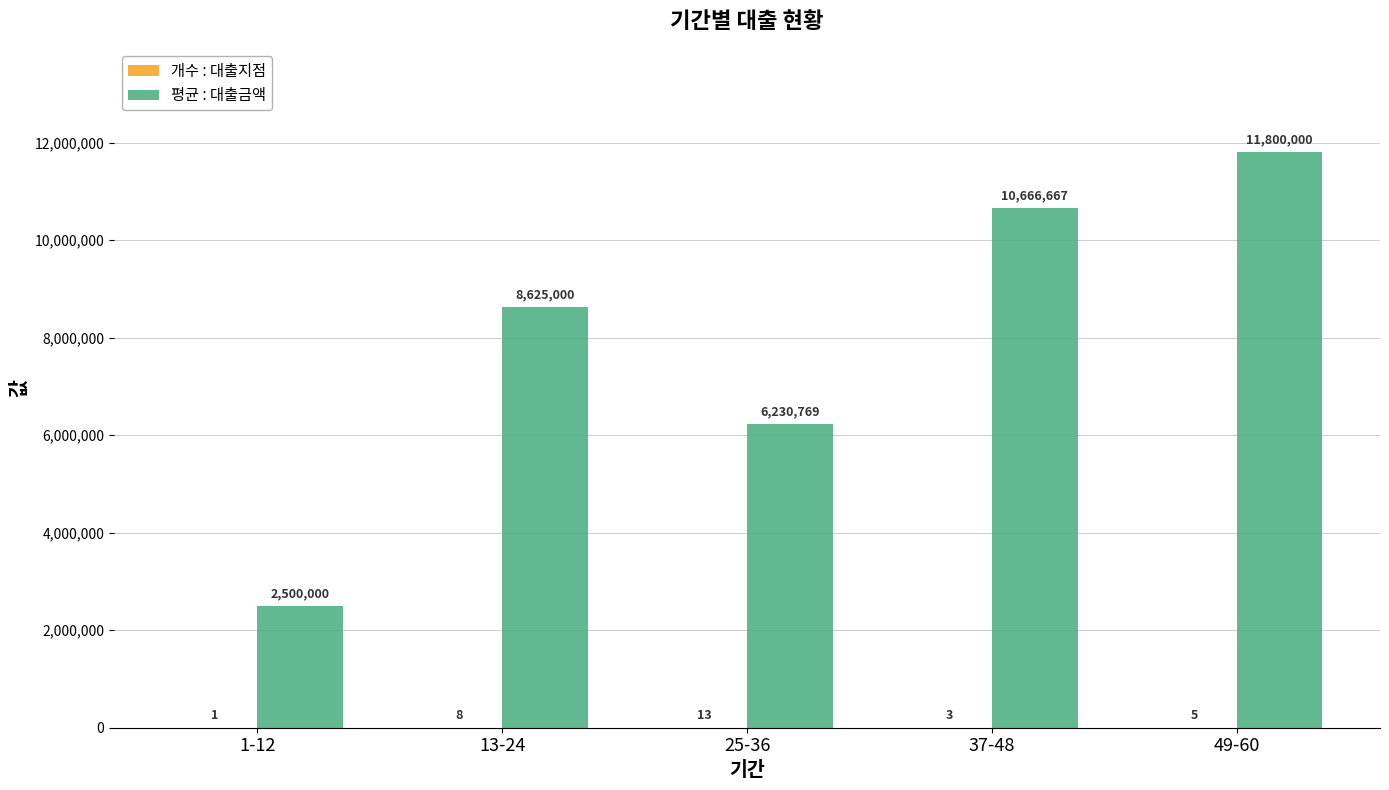

Count the 평균 : 대출금액 values in the range 6230769 to 10666667.

3